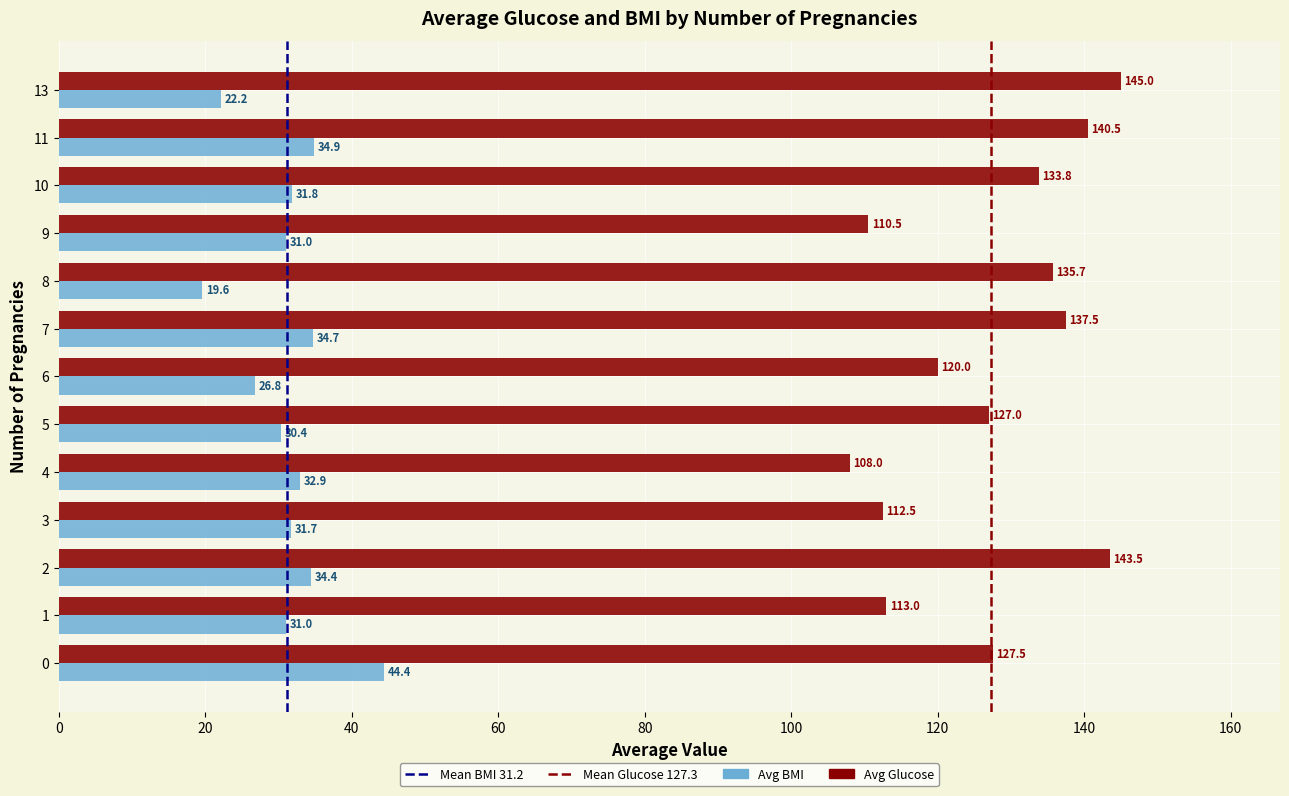

Rank the series at 10 from lowest to highest value.

Avg BMI, Avg Glucose